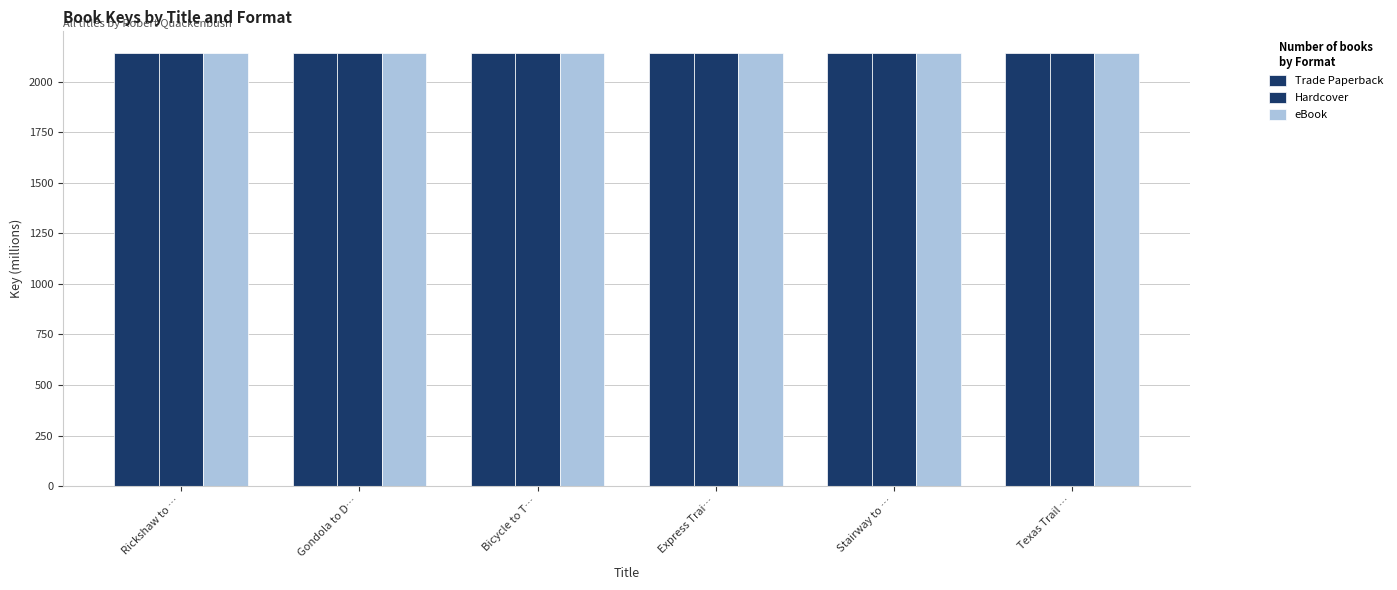

What is the minimum value for Hardcover?

2141.7